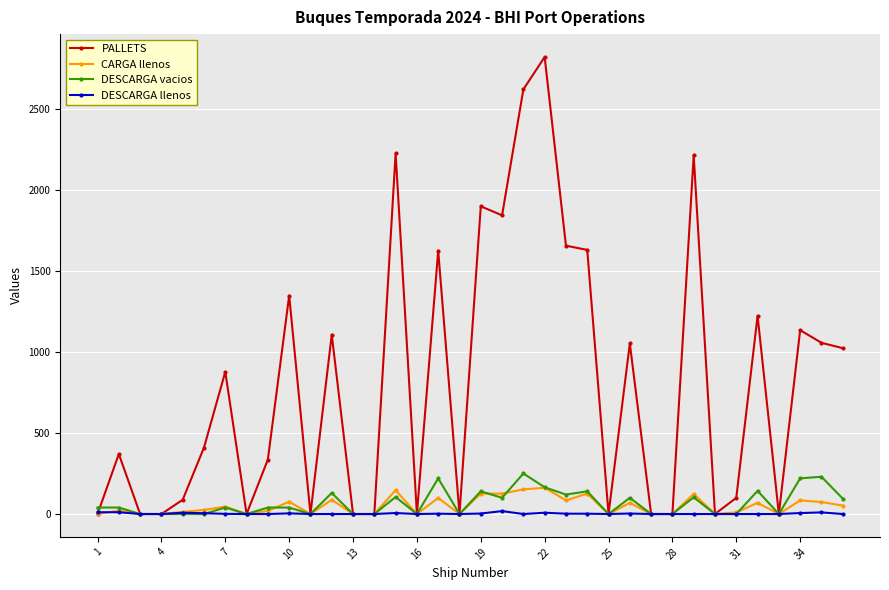

How many categories are shown in the chart?

36